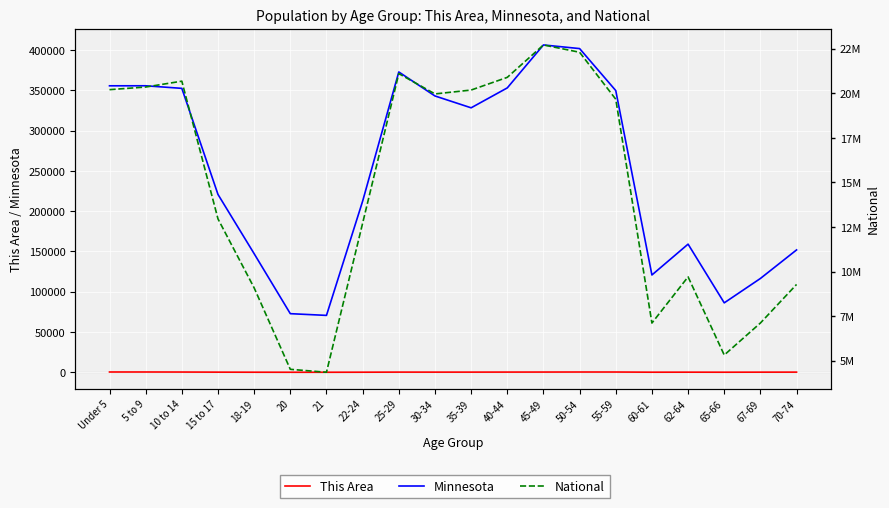

The Minnesota series shows 112627 at 25-29. True or false?

False